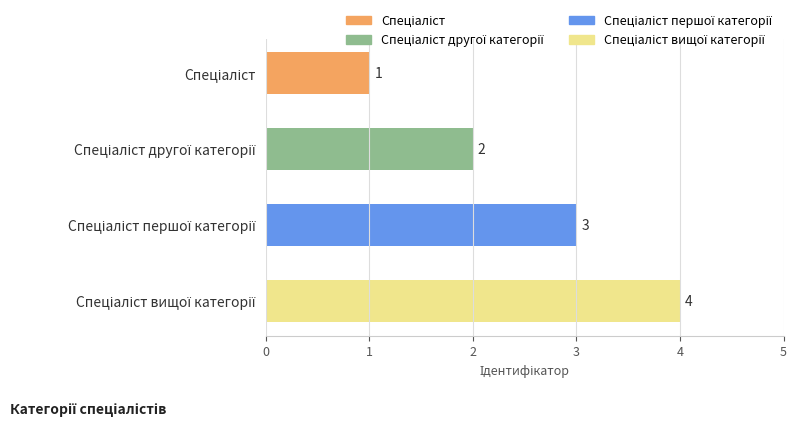

How many distinct data groups are displayed?

1